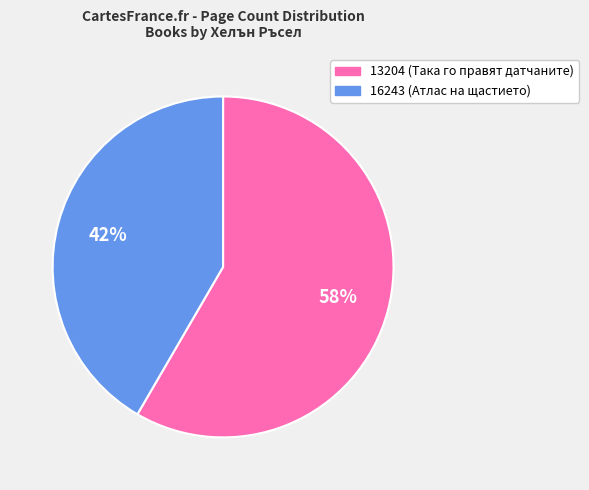

To the nearest percent, what is the combined percentage of 16243 (Атлас на щастието) and 13204 (Така го правят датчаните)?

100%